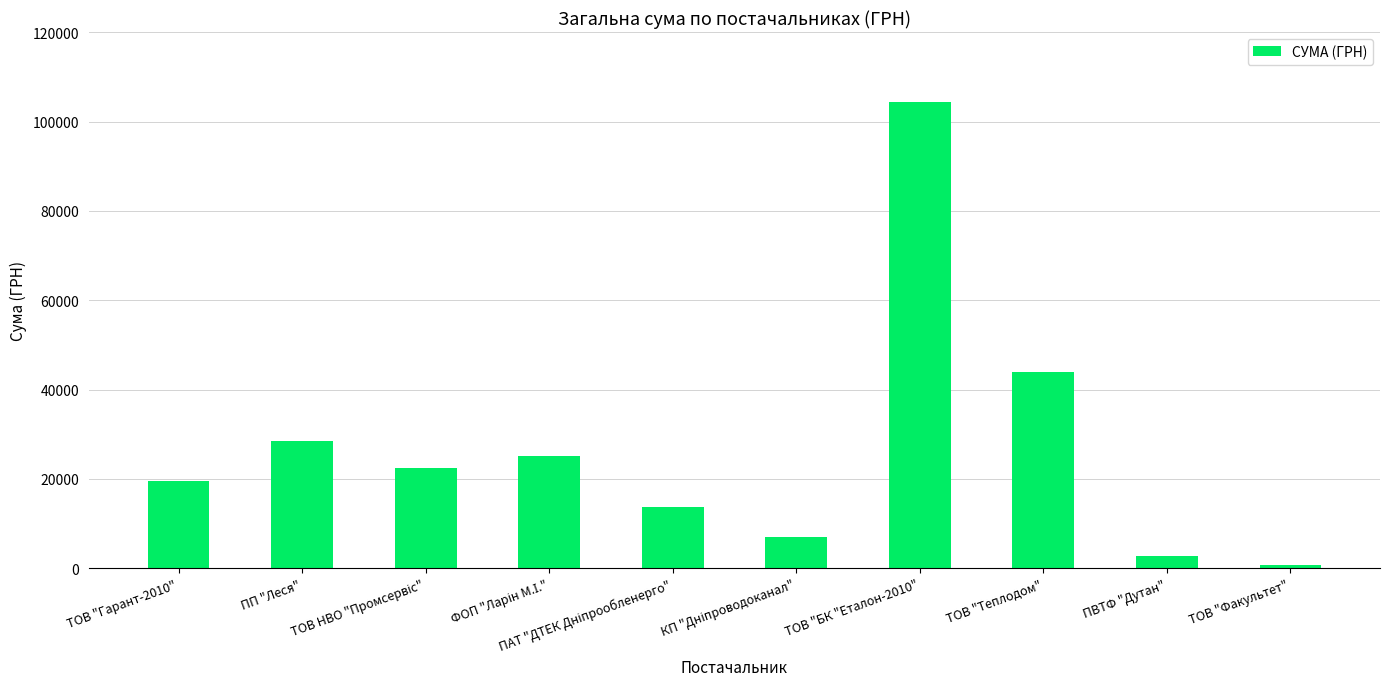

Which label corresponds to the smallest value in the chart?

ТОВ "Факультет"